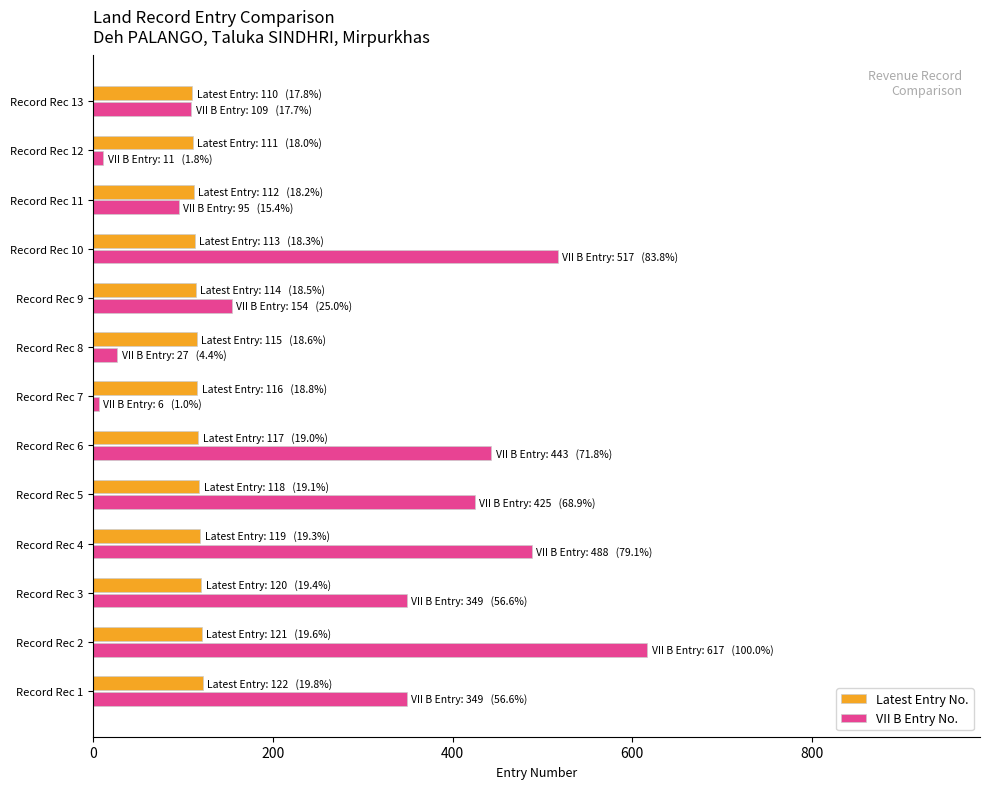

What are all the series names shown in the legend?

Latest Entry No., VII B Entry No.